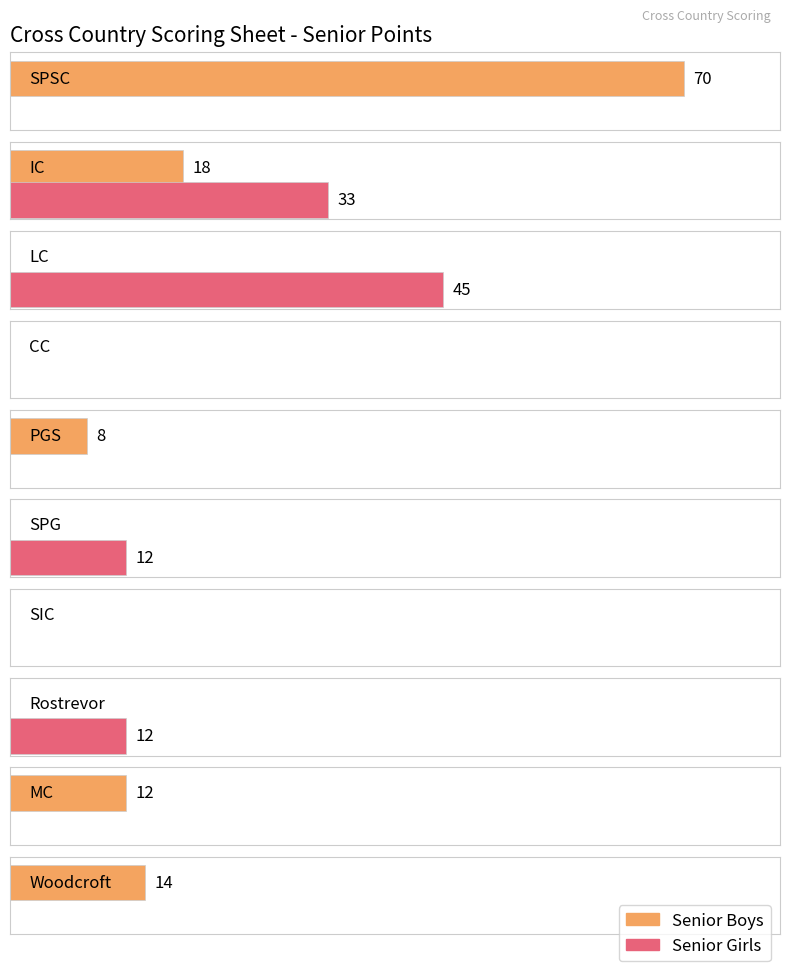

Reading left to right, list all the values displayed in this chart.

Senior Boys: SPSC=70	IC=18	LC=0	CC=0	PGS=8	SPG=0	SIC=0	Rostrevor=0	MC=12	Woodcroft=14
Senior Girls: SPSC=0	IC=33	LC=45	CC=0	PGS=0	SPG=12	SIC=0	Rostrevor=12	MC=0	Woodcroft=0